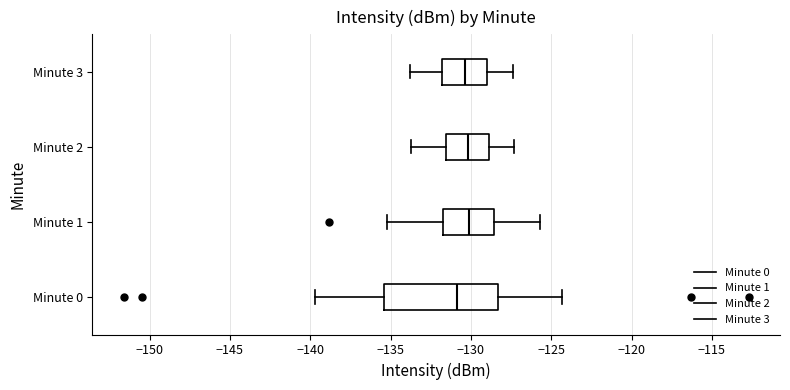

Where is the right edge of the box for Minute 3 on the x-axis? The values are not printed on the chart, so give them approximately, as read against the axis.

-129.0